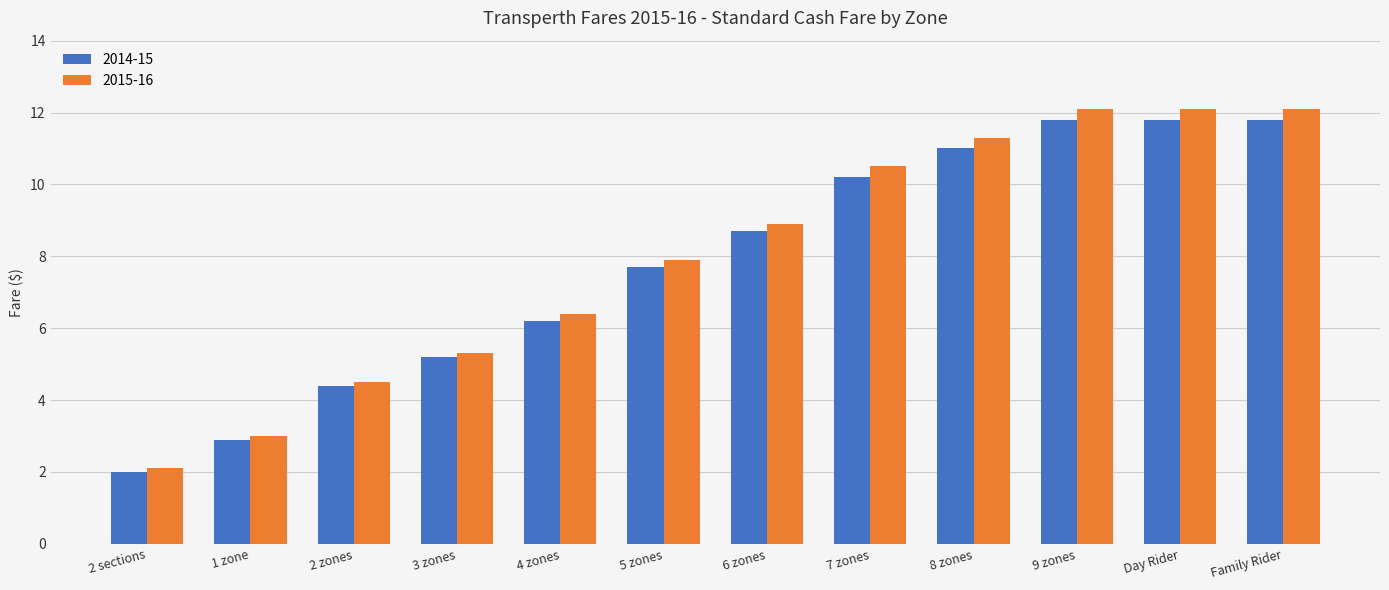

How many groups of bars are there?

12